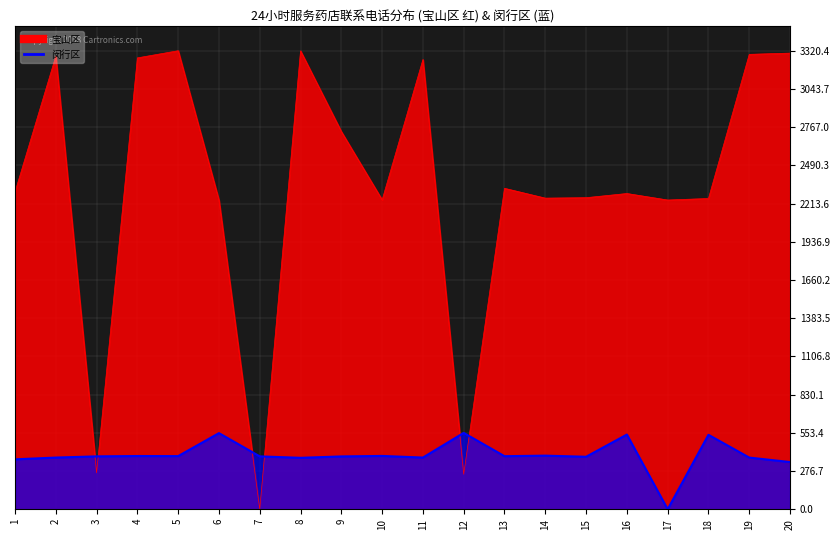

Count the number of categories in the chart.

20